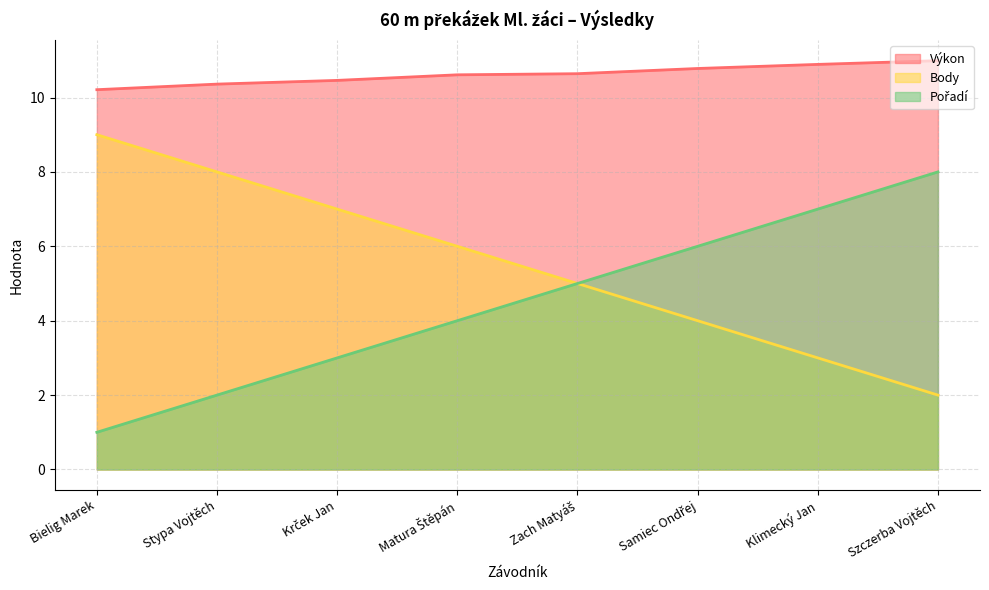

Which series has the largest total across all categories?

Výkon